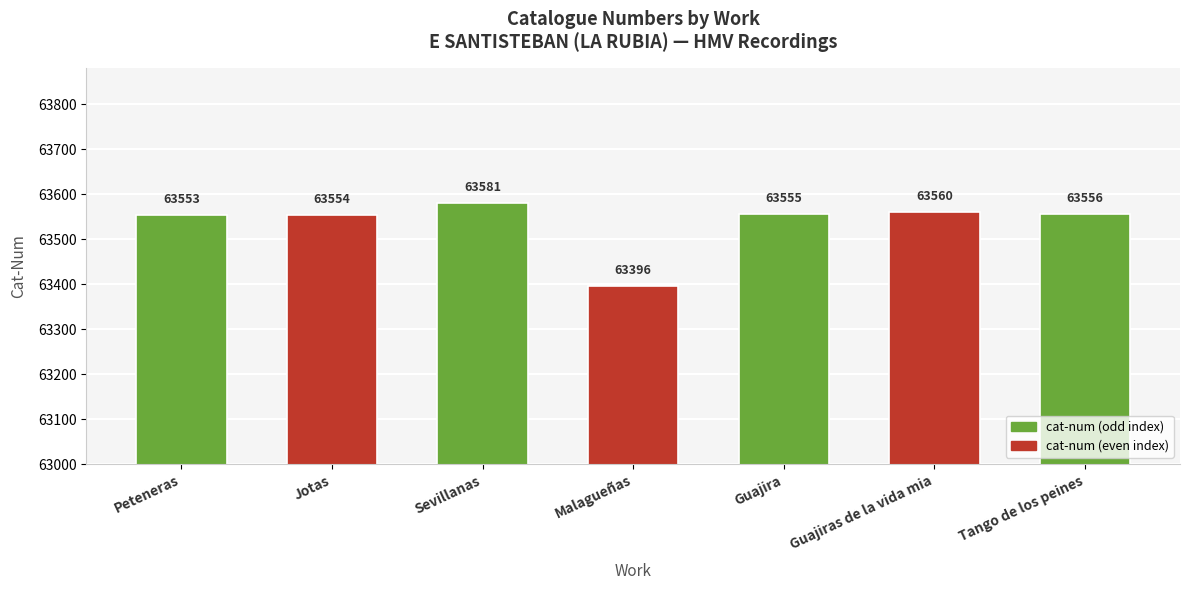

Where does the data first go above 63555?

Sevillanas